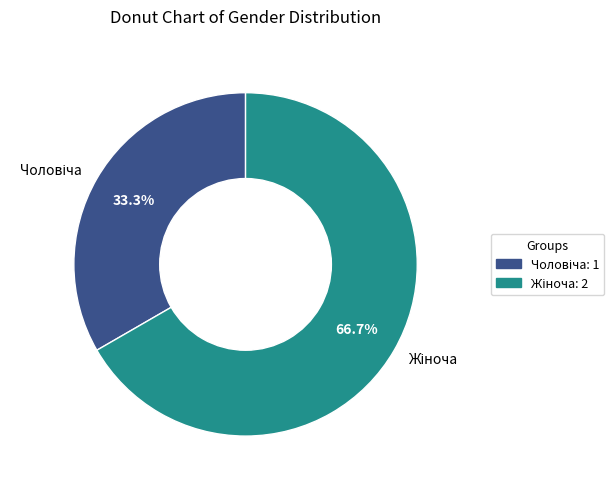

Is there any slice that represents more than half of the pie?

Yes